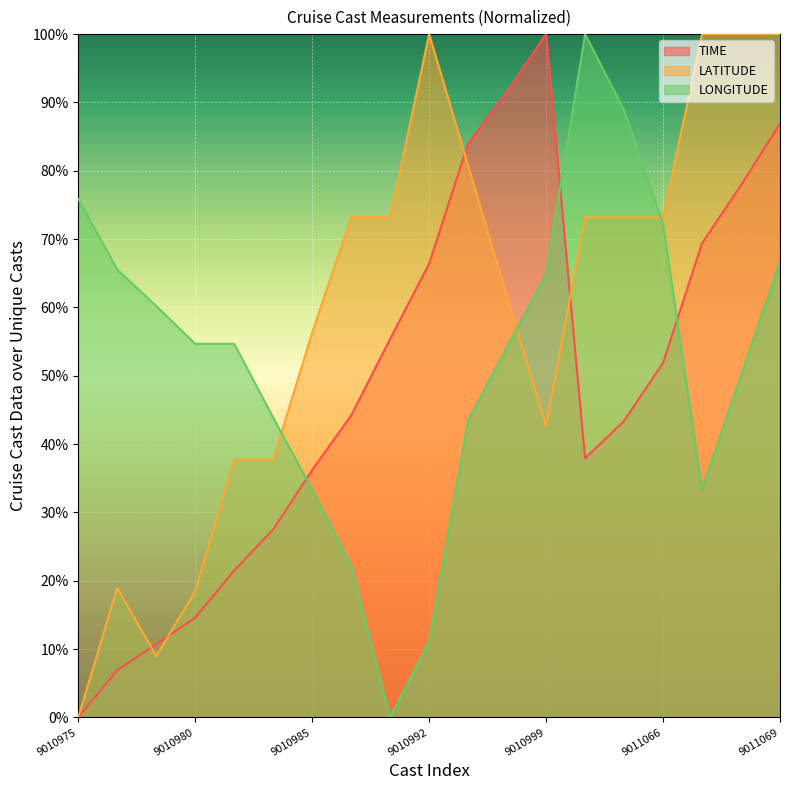

Where is the first local maximum for LATITUDE?

9010976